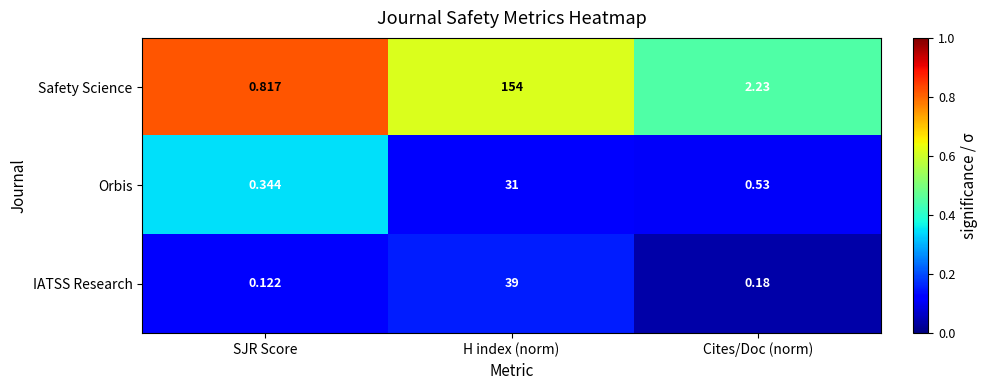

Rank the categories by Safety Science value from lowest to highest.

SJR Score, Cites/Doc (norm), H index (norm)